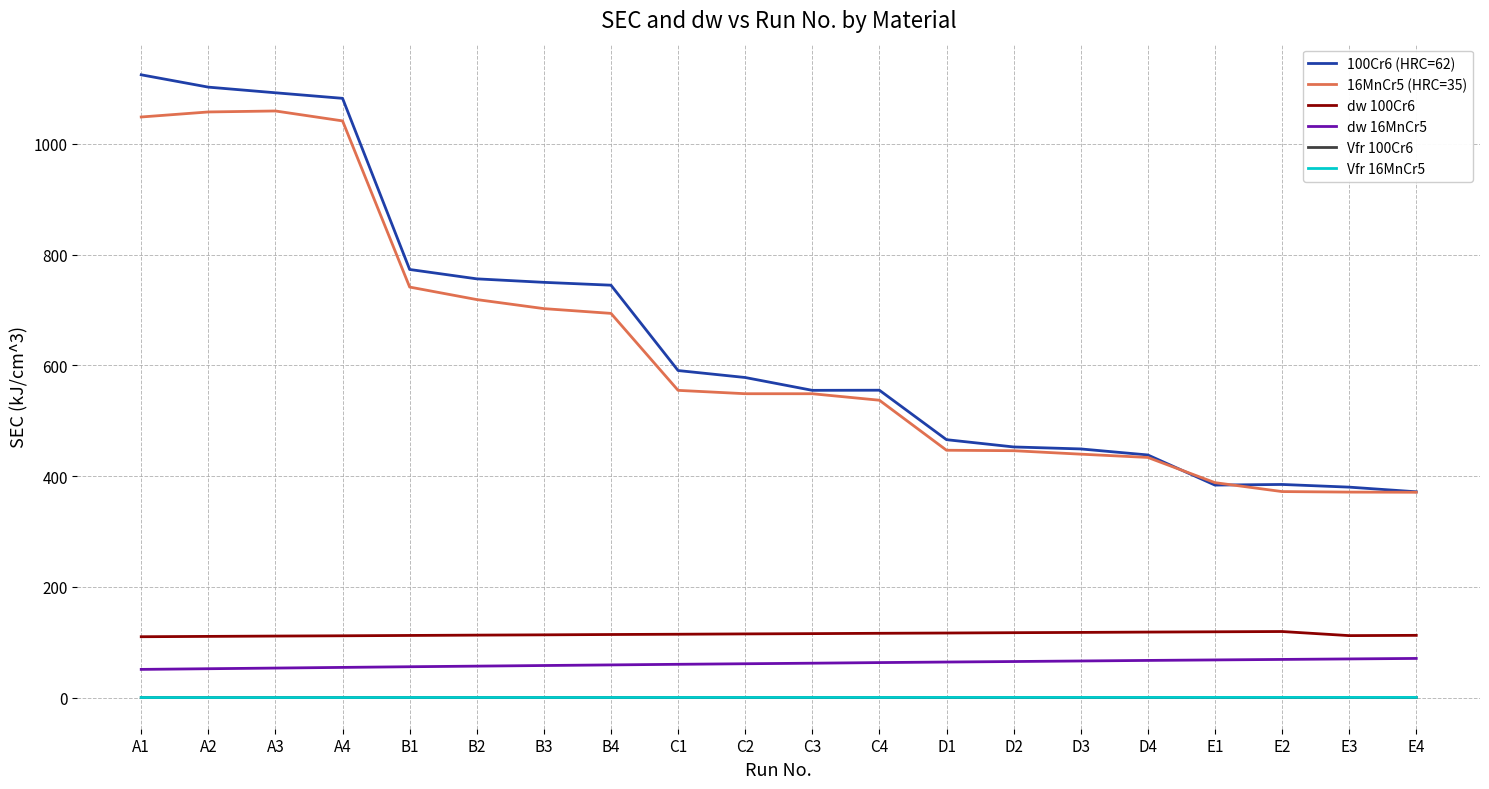

What is the maximum value shown in the chart?

1124.9